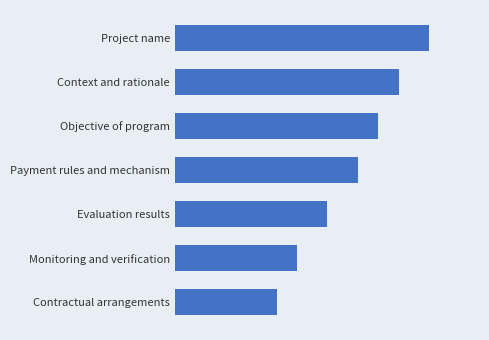

What is the average value?

17